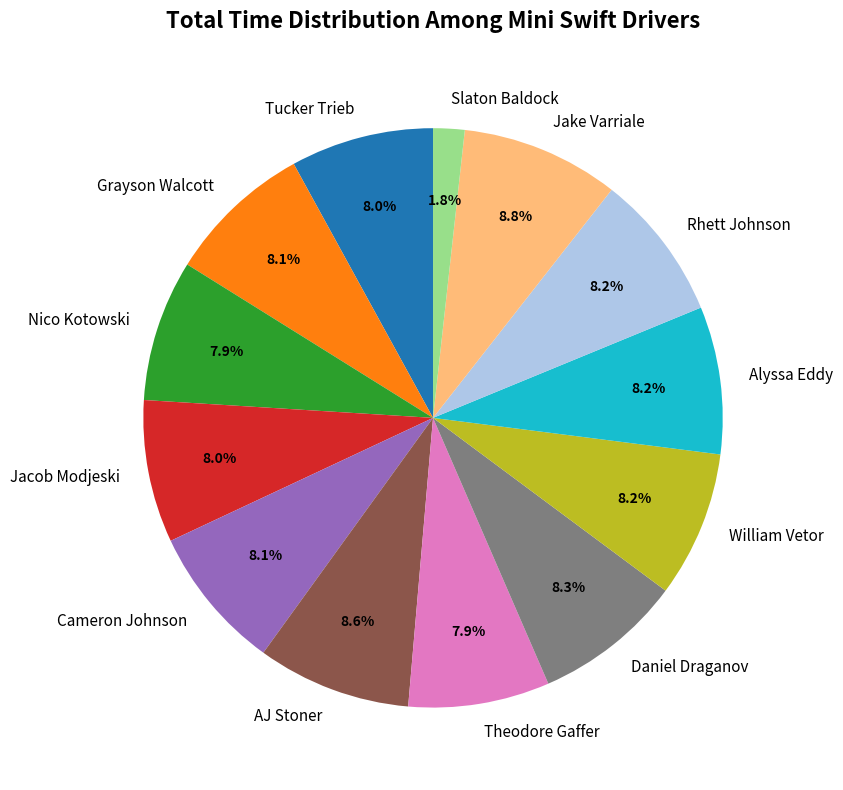

To the nearest percent, what is the combined percentage of AJ Stoner and Jake Varriale?

17%